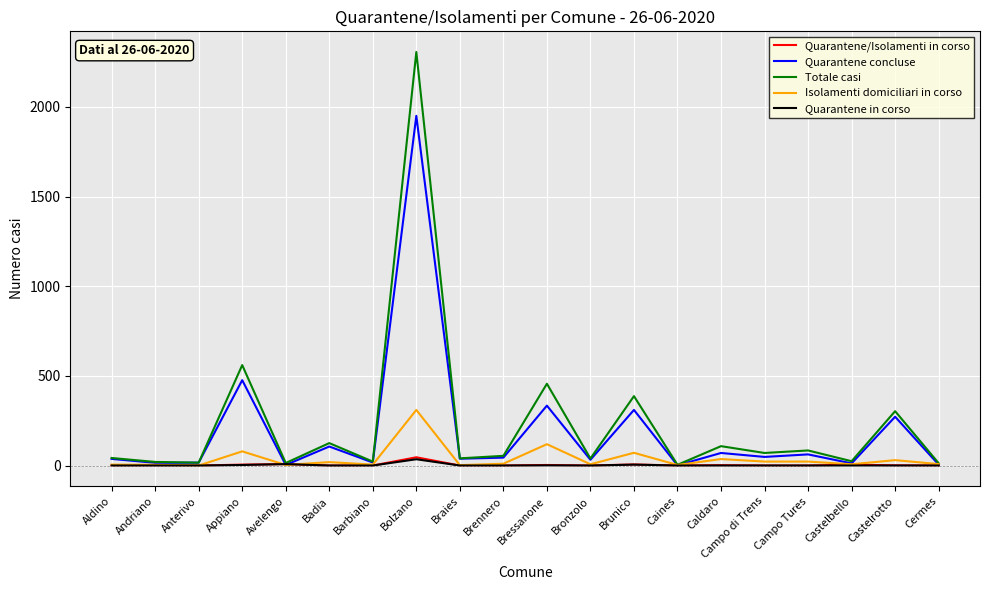

What is the lowest value of the Quarantene concluse series?

1